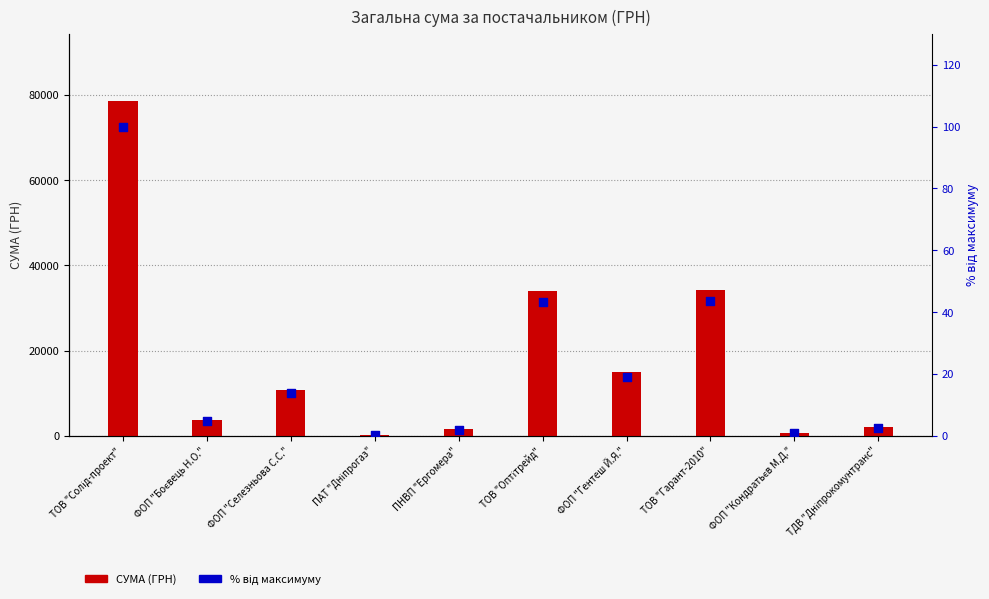

At which category is the sum across all series the highest?

ТОВ "Солід-проект"